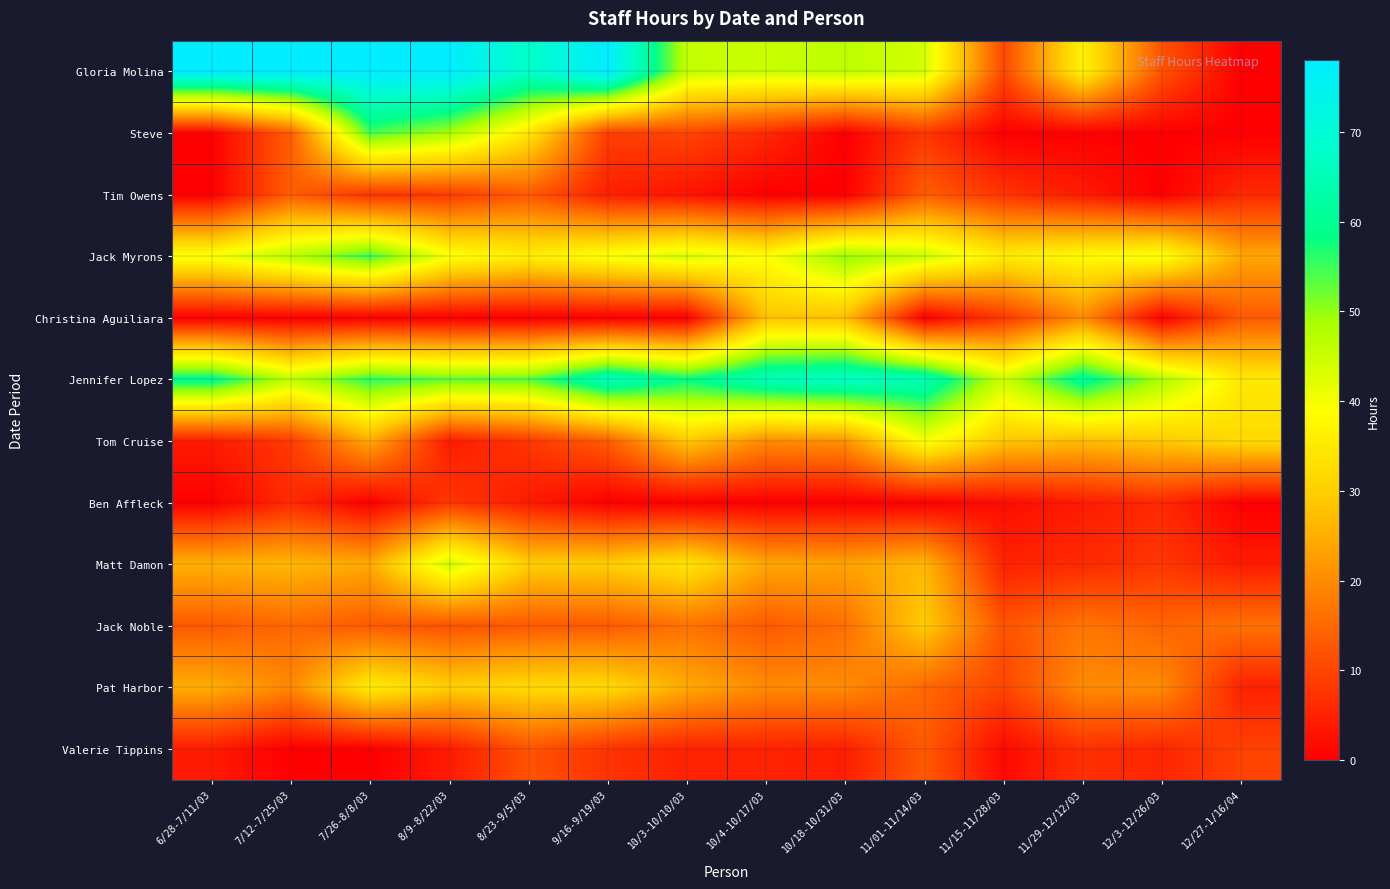

Reading right to left, list all the values displayed in this chart.

Gloria Molina: 12/27-1/16/04=0.0	12/3-12/26/03=12.0	11/29-12/12/03=36.5	11/15-11/28/03=10.5	11/01-11/14/03=44.0	10/18-10/31/03=46.5	10/4-10/17/03=45.0	10/3-10/10/03=46.0	9/16-9/19/03=78.0	8/23-9/5/03=67.5	8/9-8/22/03=78.0	7/26-8/8/03=78.0	7/12-7/25/03=78.0	6/28-7/11/03=78.0
Steve: 12/27-1/16/04=0.0	12/3-12/26/03=0.0	11/29-12/12/03=0.0	11/15-11/28/03=0.0	11/01-11/14/03=8.0	10/18-10/31/03=0.0	10/4-10/17/03=6.0	10/3-10/10/03=10.0	9/16-9/19/03=9.0	8/23-9/5/03=34.5	8/9-8/22/03=48.5	7/26-8/8/03=54.5	7/12-7/25/03=13.5	6/28-7/11/03=0.0
Tim Owens: 12/27-1/16/04=6.0	12/3-12/26/03=0.0	11/29-12/12/03=4.0	11/15-11/28/03=7.5	11/01-11/14/03=13.5	10/18-10/31/03=0.0	10/4-10/17/03=0.0	10/3-10/10/03=3.0	9/16-9/19/03=4.5	8/23-9/5/03=13.0	8/9-8/22/03=8.5	7/26-8/8/03=7.5	7/12-7/25/03=13.5	6/28-7/11/03=0.0
Jack Myrons: 12/27-1/16/04=24.0	12/3-12/26/03=40.0	11/29-12/12/03=38.5	11/15-11/28/03=35.5	11/01-11/14/03=45.0	10/18-10/31/03=50.0	10/4-10/17/03=39.0	10/3-10/10/03=43.5	9/16-9/19/03=40.0	8/23-9/5/03=36.0	8/9-8/22/03=40.0	7/26-8/8/03=55.0	7/12-7/25/03=47.0	6/28-7/11/03=40.0
Christina Aguiliara: 12/27-1/16/04=13.0	12/3-12/26/03=0.0	11/29-12/12/03=20.0	11/15-11/28/03=8.0	11/01-11/14/03=0.0	10/18-10/31/03=27.5	10/4-10/17/03=28.0	10/3-10/10/03=0.0	9/16-9/19/03=0.0	8/23-9/5/03=0.0	8/9-8/22/03=0.0	7/26-8/8/03=0.0	7/12-7/25/03=0.0	6/28-7/11/03=0.0
Jennifer Lopez: 12/27-1/16/04=35.0	12/3-12/26/03=48.0	11/29-12/12/03=61.0	11/15-11/28/03=45.0	11/01-11/14/03=65.0	10/18-10/31/03=67.5	10/4-10/17/03=65.5	10/3-10/10/03=58.5	9/16-9/19/03=66.0	8/23-9/5/03=53.5	8/9-8/22/03=53.0	7/26-8/8/03=56.0	7/12-7/25/03=46.5	6/28-7/11/03=60.0
Tom Cruise: 12/27-1/16/04=32.0	12/3-12/26/03=29.0	11/29-12/12/03=27.0	11/15-11/28/03=28.5	11/01-11/14/03=40.0	10/18-10/31/03=21.0	10/4-10/17/03=20.0	10/3-10/10/03=29.0	9/16-9/19/03=13.5	8/23-9/5/03=8.0	8/9-8/22/03=4.0	7/26-8/8/03=24.5	7/12-7/25/03=8.5	6/28-7/11/03=4.0
Ben Affleck: 12/27-1/16/04=0.0	12/3-12/26/03=6.0	11/29-12/12/03=4.0	11/15-11/28/03=2.0	11/01-11/14/03=0.0	10/18-10/31/03=0.0	10/4-10/17/03=0.0	10/3-10/10/03=0.0	9/16-9/19/03=0.0	8/23-9/5/03=4.0	8/9-8/22/03=8.0	7/26-8/8/03=0.0	7/12-7/25/03=6.0	6/28-7/11/03=0.0
Matt Damon: 12/27-1/16/04=4.0	12/3-12/26/03=8.0	11/29-12/12/03=6.0	11/15-11/28/03=5.0	11/01-11/14/03=26.5	10/18-10/31/03=23.5	10/4-10/17/03=24.0	10/3-10/10/03=34.0	9/16-9/19/03=30.0	8/23-9/5/03=30.0	8/9-8/22/03=44.5	7/26-8/8/03=24.5	7/12-7/25/03=26.5	6/28-7/11/03=25.5
Jack Noble: 12/27-1/16/04=16.5	12/3-12/26/03=14.5	11/29-12/12/03=17.0	11/15-11/28/03=12.0	11/01-11/14/03=29.5	10/18-10/31/03=16.0	10/4-10/17/03=13.0	10/3-10/10/03=16.5	9/16-9/19/03=13.0	8/23-9/5/03=13.0	8/9-8/22/03=12.0	7/26-8/8/03=13.0	7/12-7/25/03=15.0	6/28-7/11/03=13.0
Pat Harbor: 12/27-1/16/04=5.0	12/3-12/26/03=20.0	11/29-12/12/03=20.0	11/15-11/28/03=10.0	11/01-11/14/03=15.0	10/18-10/31/03=20.0	10/4-10/17/03=20.0	10/3-10/10/03=24.5	9/16-9/19/03=32.0	8/23-9/5/03=32.0	8/9-8/22/03=30.0	7/26-8/8/03=35.5	7/12-7/25/03=19.5	6/28-7/11/03=25.0
Valerie Tippins: 12/27-1/16/04=9.5	12/3-12/26/03=5.5	11/29-12/12/03=7.0	11/15-11/28/03=1.5	11/01-11/14/03=13.0	10/18-10/31/03=4.5	10/4-10/17/03=5.0	10/3-10/10/03=5.0	9/16-9/19/03=7.5	8/23-9/5/03=12.0	8/9-8/22/03=4.0	7/26-8/8/03=0.0	7/12-7/25/03=0.0	6/28-7/11/03=4.0